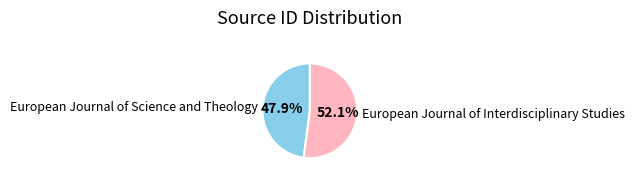

To the nearest percent, what portion does European Journal of Science and Theology represent?

48%